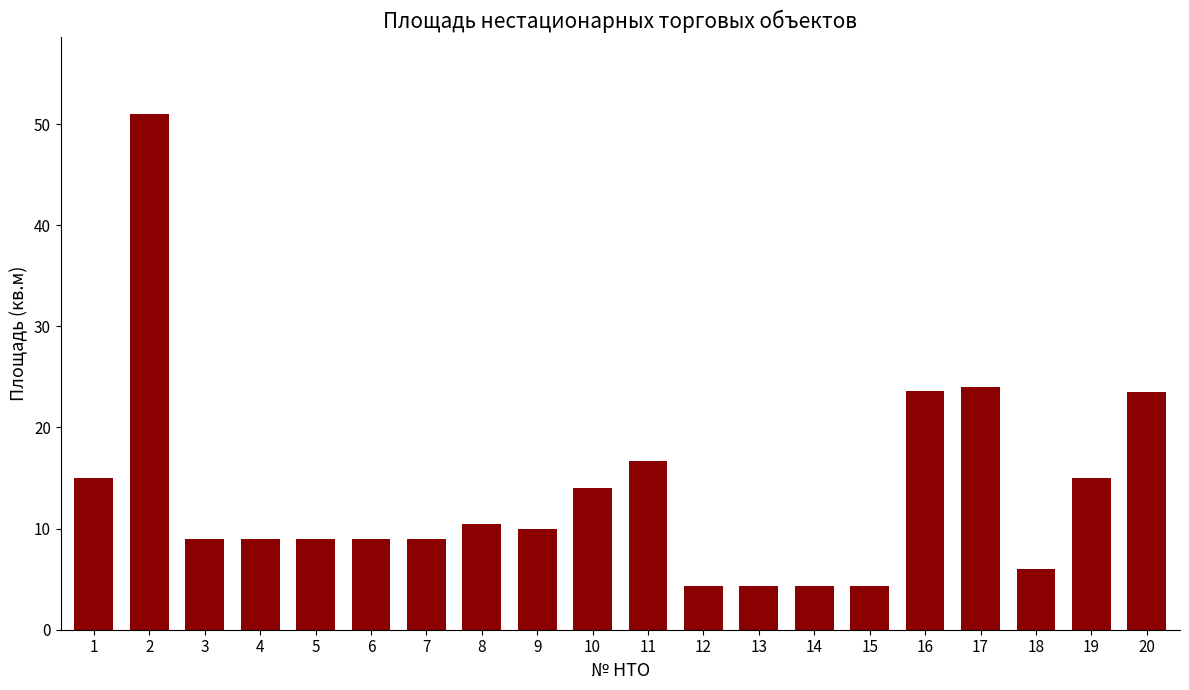

The chart shows a value of 19.1 at 10. True or false?

False